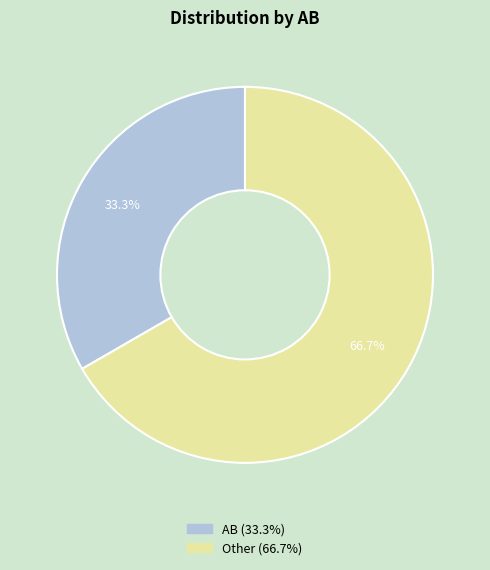

Which slice is the smallest?

AB